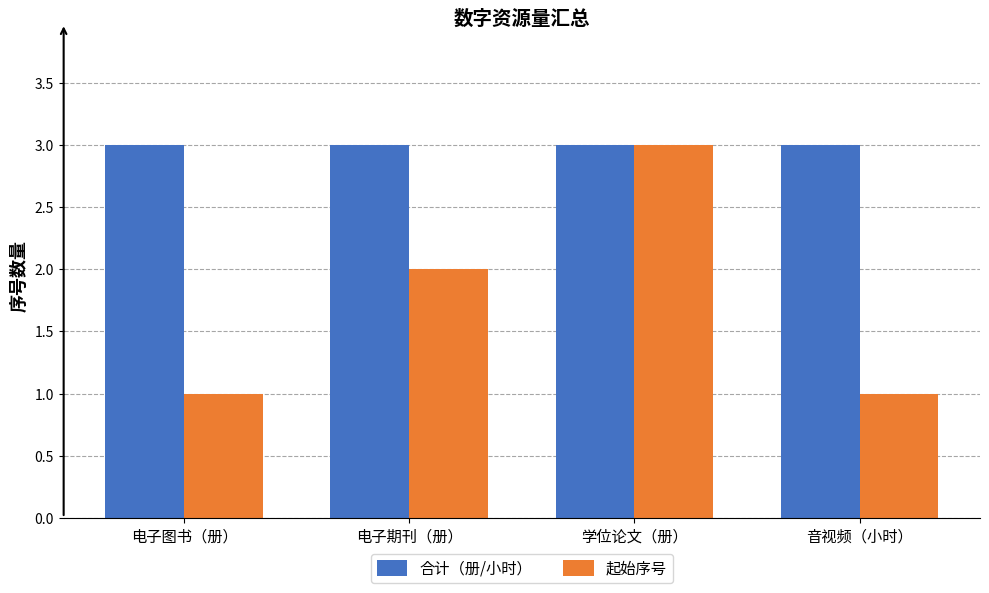

Which series has the largest total across all categories?

合计（册/小时）